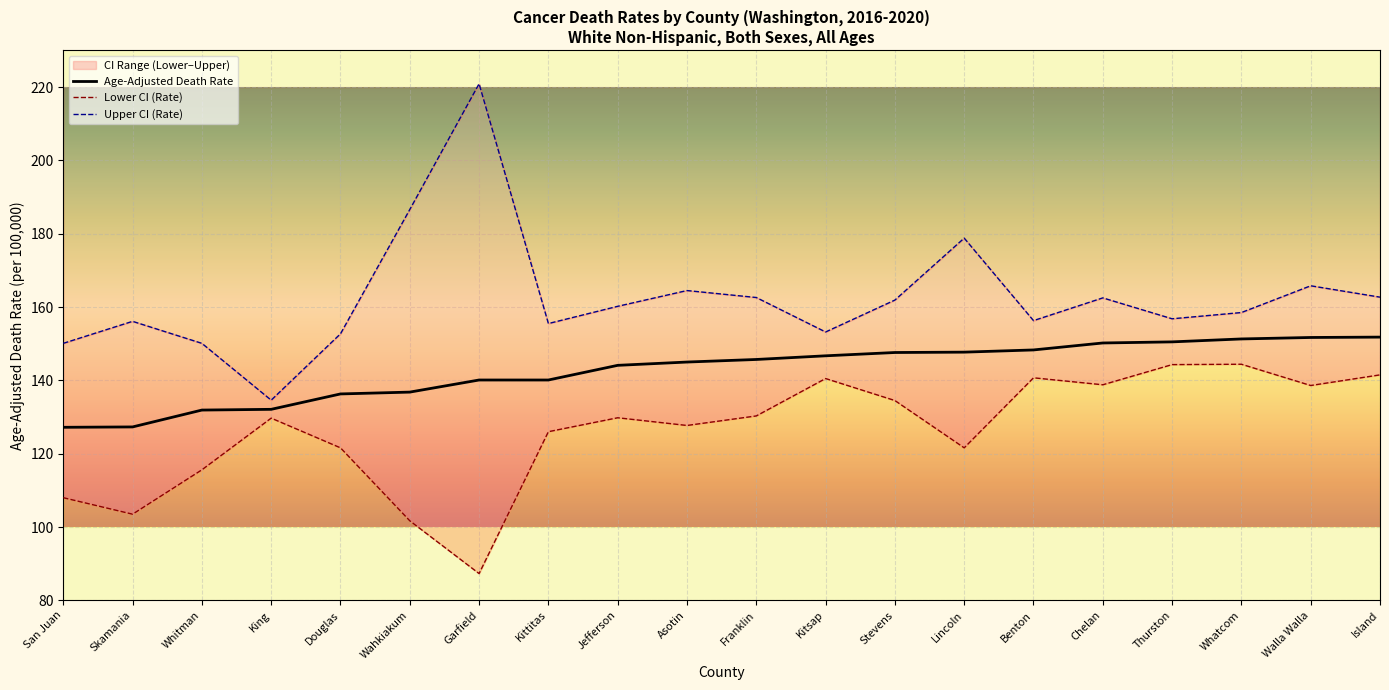

What is the label of the 6th point from the right?

Benton